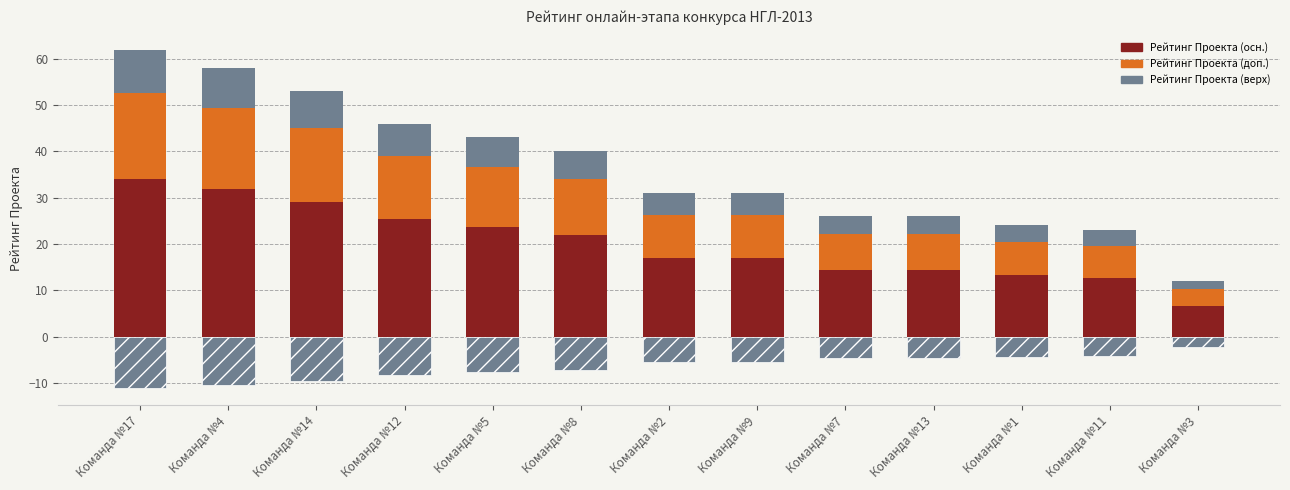

Reading right to left, what are all the values shown in this chart?

Рейтинг Проекта (осн.): Команда №3=6.6	Команда №11=12.7	Команда №1=13.2	Команда №13=14.3	Команда №7=14.3	Команда №9=17.1	Команда №2=17.1	Команда №8=22.0	Команда №5=23.7	Команда №12=25.3	Команда №14=29.2	Команда №4=31.9	Команда №17=34.1
Рейтинг Проекта (доп.): Команда №3=3.6	Команда №11=6.9	Команда №1=7.2	Команда №13=7.8	Команда №7=7.8	Команда №9=9.3	Команда №2=9.3	Команда №8=12.0	Команда №5=12.9	Команда №12=13.8	Команда №14=15.9	Команда №4=17.4	Команда №17=18.6
Рейтинг Проекта (верх): Команда №3=1.8	Команда №11=3.5	Команда №1=3.6	Команда №13=3.9	Команда №7=3.9	Команда №9=4.6	Команда №2=4.6	Команда №8=6.0	Команда №5=6.5	Команда №12=6.9	Команда №14=8.0	Команда №4=8.7	Команда №17=9.3